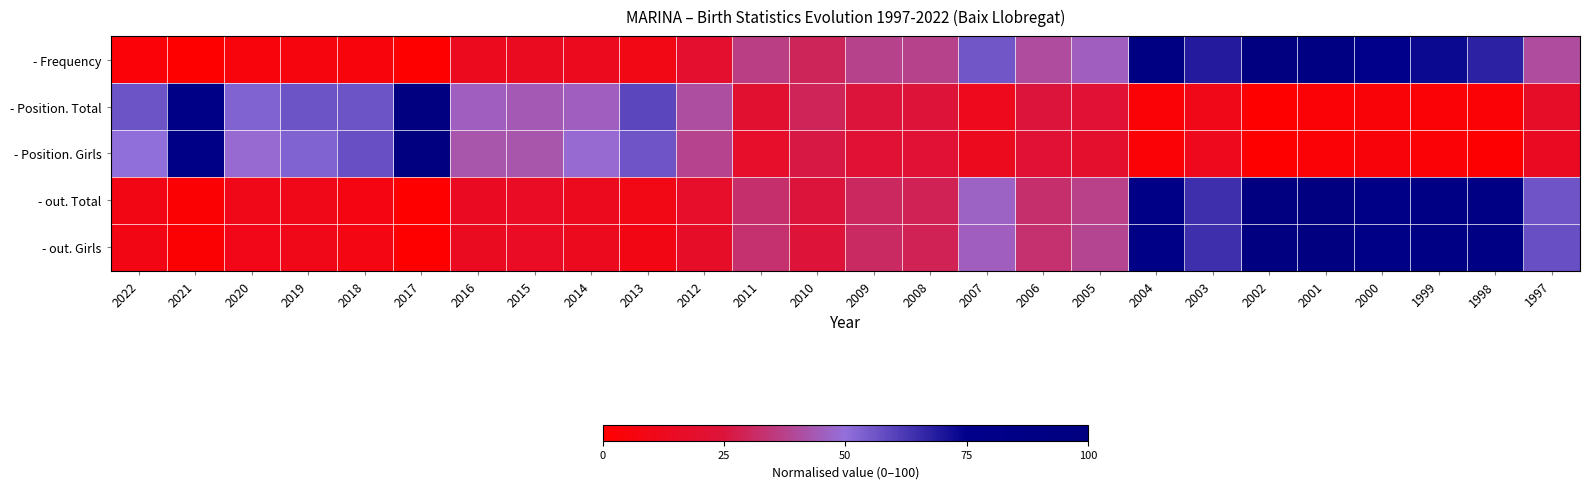

Between 2017 and 1997, which series saw the biggest shift?

- Position. Girls